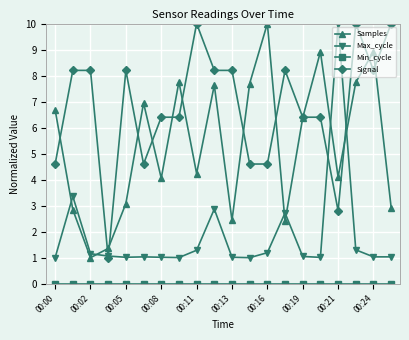

Does the chart display data point markers on the line(s)?

Yes